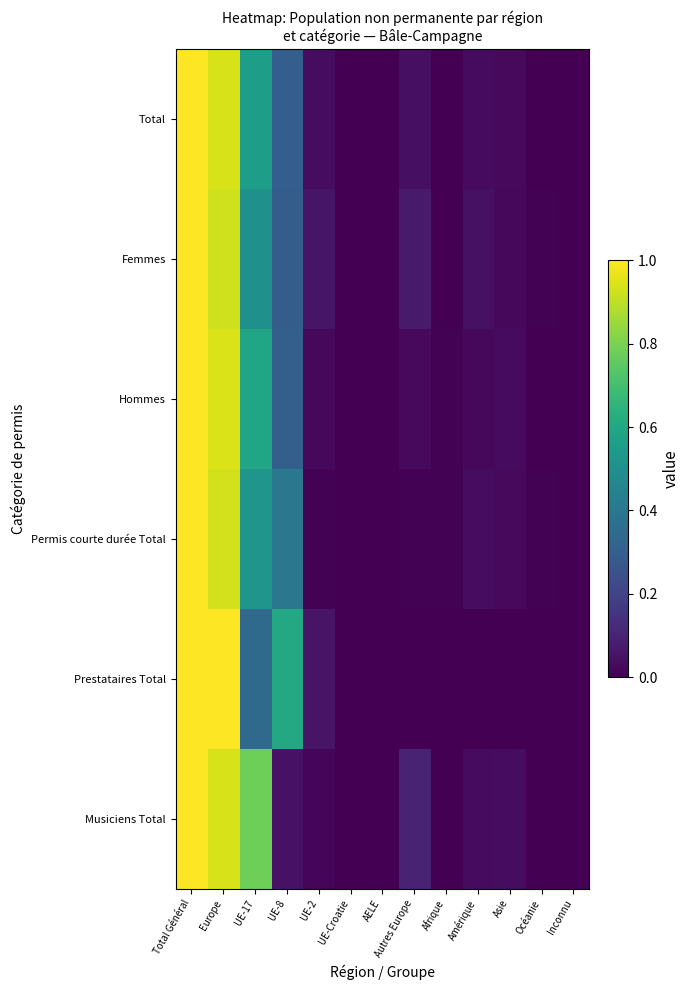

How many data points does each series have?

13